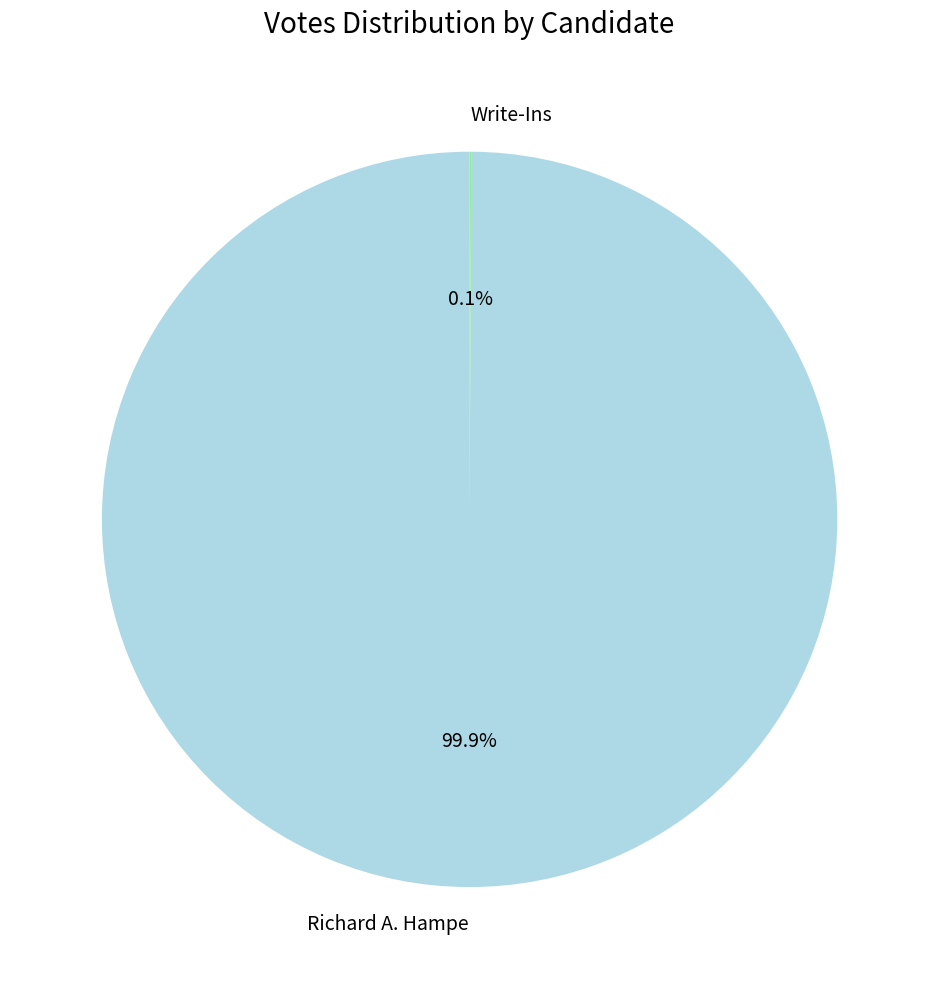

Which category accounts for the majority?

Richard A. Hampe